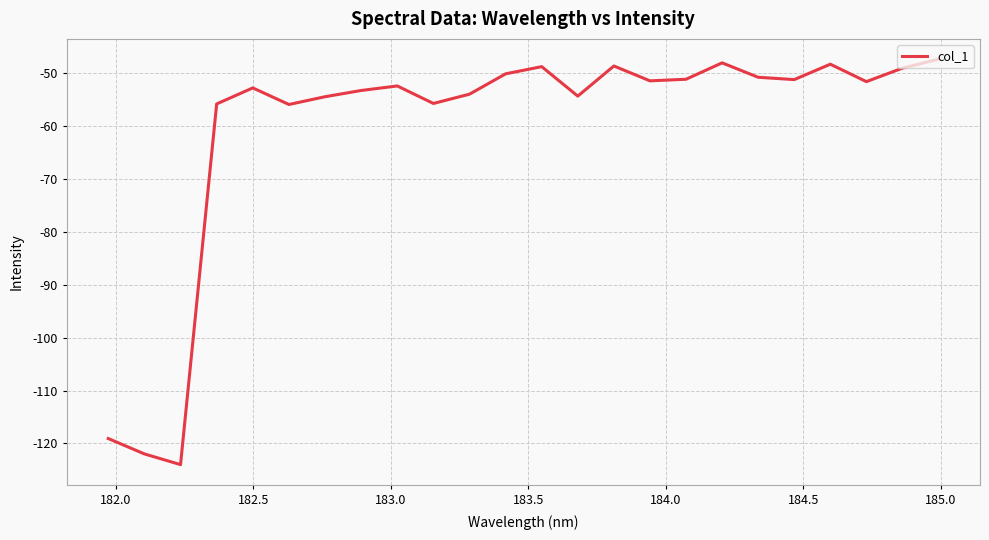

What is the difference between the maximum and second lowest values?

74.5